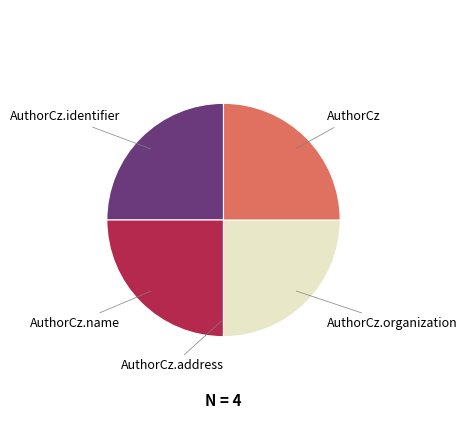

Does any single category account for the majority?

No